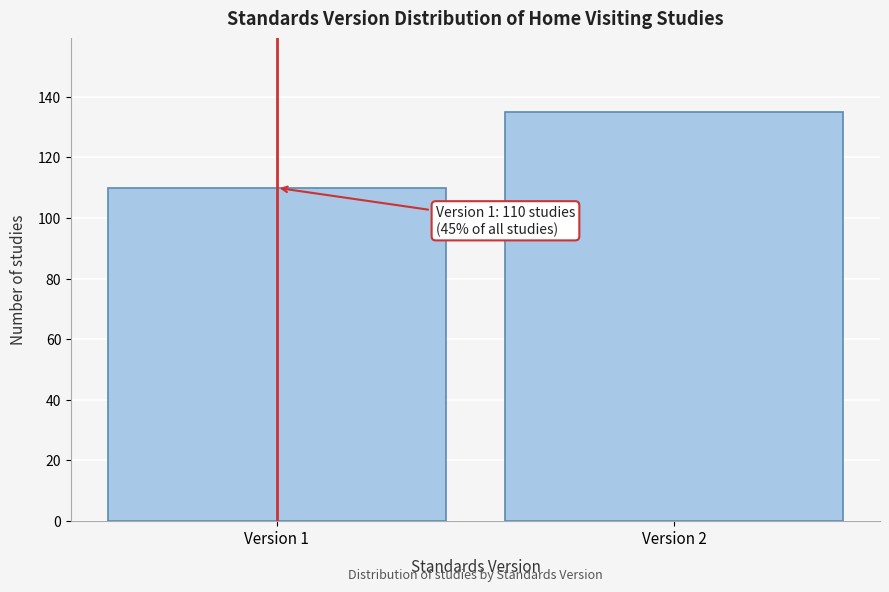

Reading left to right, transcribe all the data shown in this chart.

Version 1=110	Version 2=135